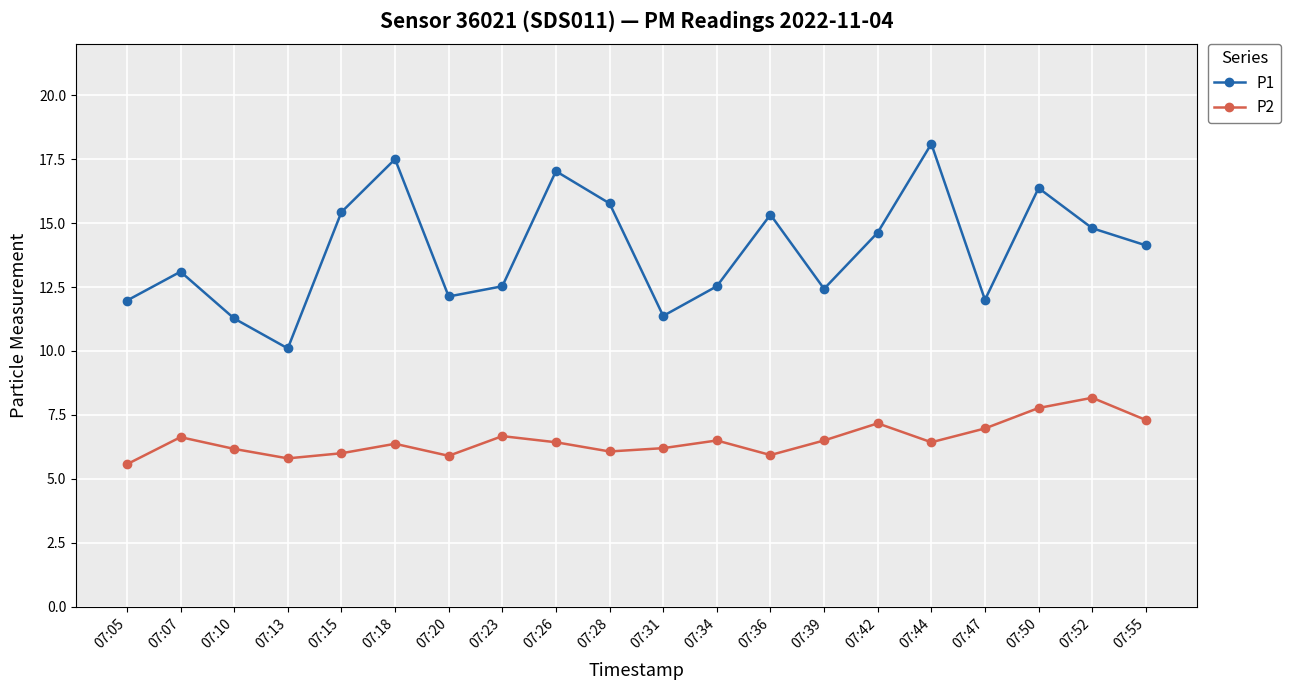

True or false: P1 has a value of 6.9 at 07:07.

False